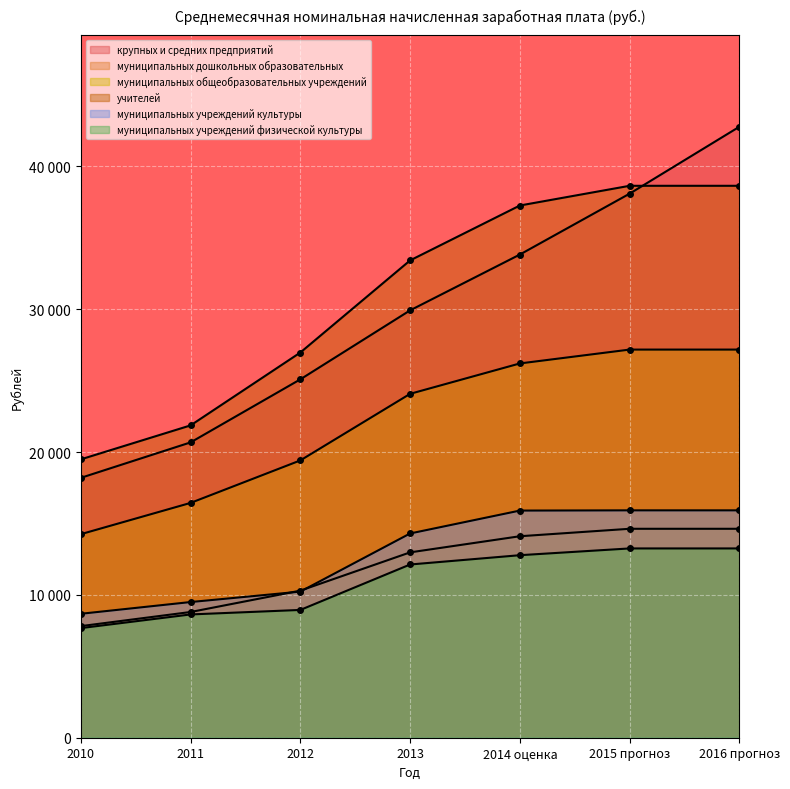

Reading right to left, what are all the values shown in this chart?

крупных и средних предприятий: 42778.7	38093.3	33830.6	29922.1	25092.5	20678.6	18196.6
муниципальных дошкольных образовательных: 14629.2	14629.2	14106.7	12977.6	10299.1	8802.6	7813.3
муниципальных общеобразовательных учреждений: 27176.1	27176.1	26205.5	24077.6	19416.3	16441.3	14252.4
учителей: 38643.9	38643.9	37263.8	33420.5	26970.6	21868.5	19490.5
муниципальных учреждений культуры: 15920.0	15920.0	15904.0	14301.1	10230.5	9500.0	8678.0
муниципальных учреждений физической культуры: 13253.0	13253.0	12779.7	12128.4	8947.3	8631.9	7675.6